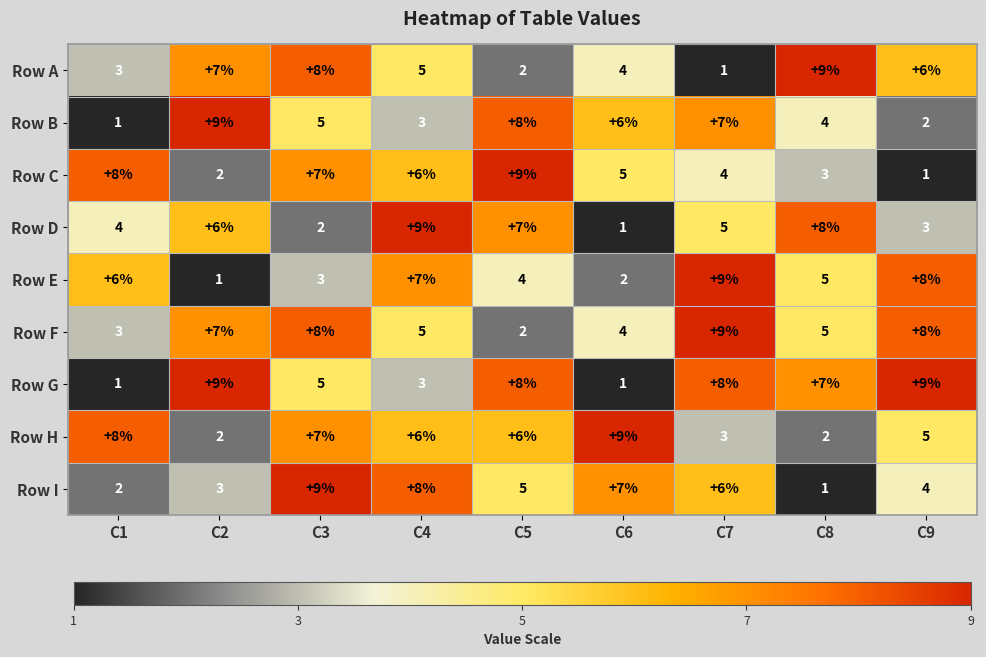

Is it true that Row F equals 14 at C7?

False